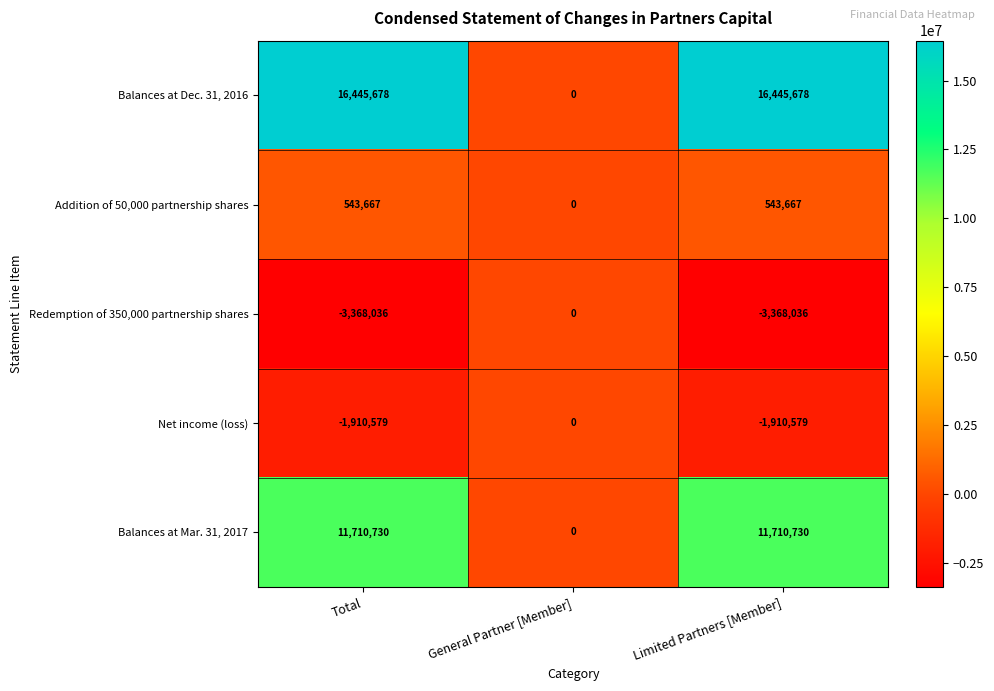

What is the average value of the Addition of 50,000 partnership shares series?

362445